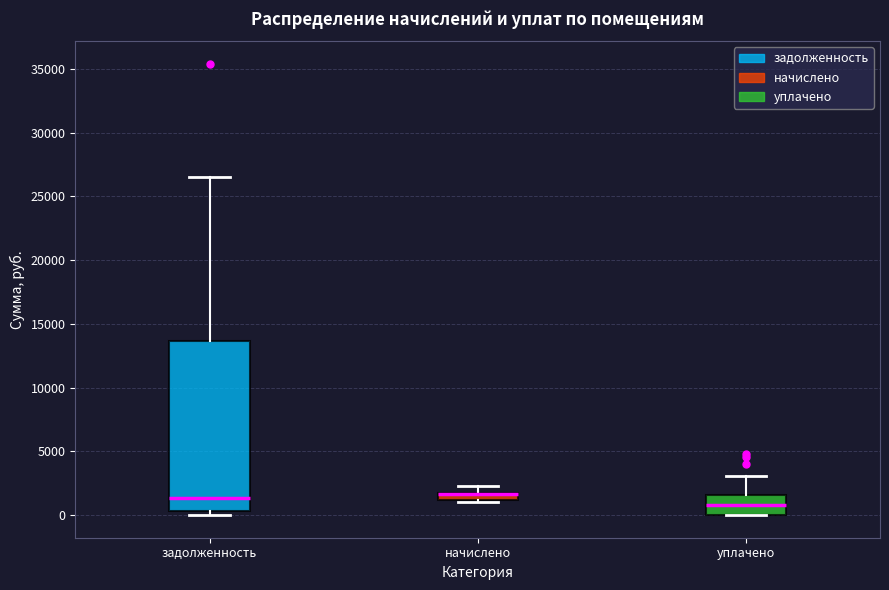

Which box is the tallest, from its lower edge to its upper edge?

задолженность